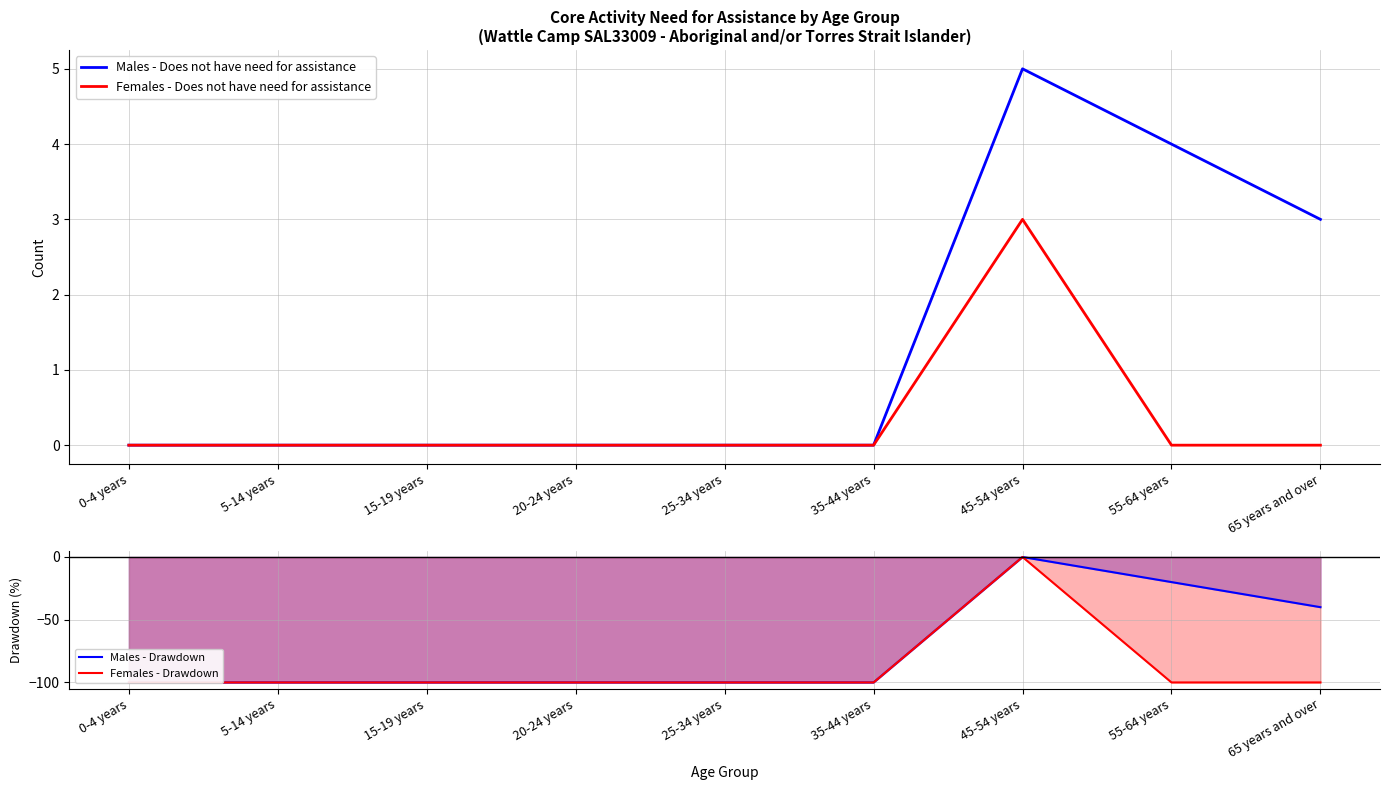

At which category does the chart reach its minimum across all series?

0-4 years